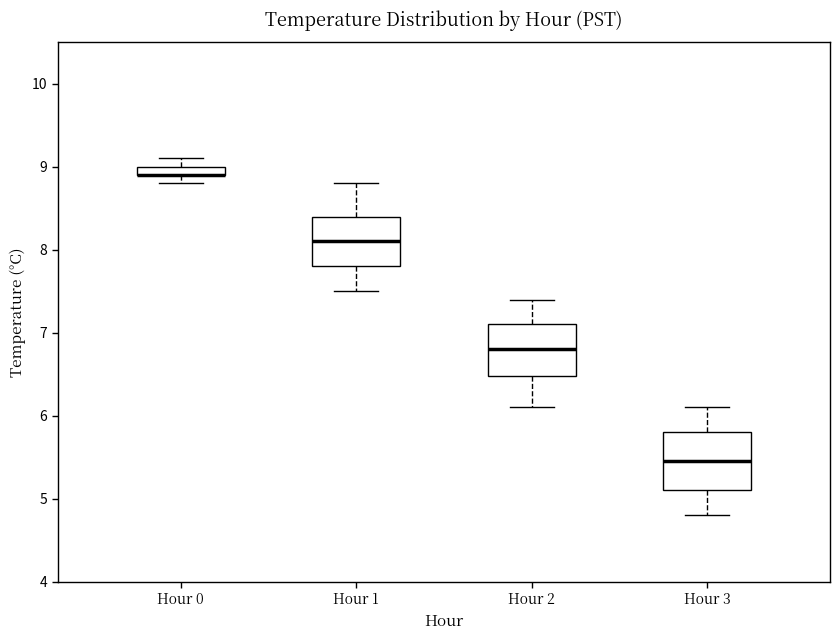

Where does the upper whisker of the box for Hour 1 end on the y-axis? The values are not printed on the chart, so give them approximately, as read against the axis.

8.8